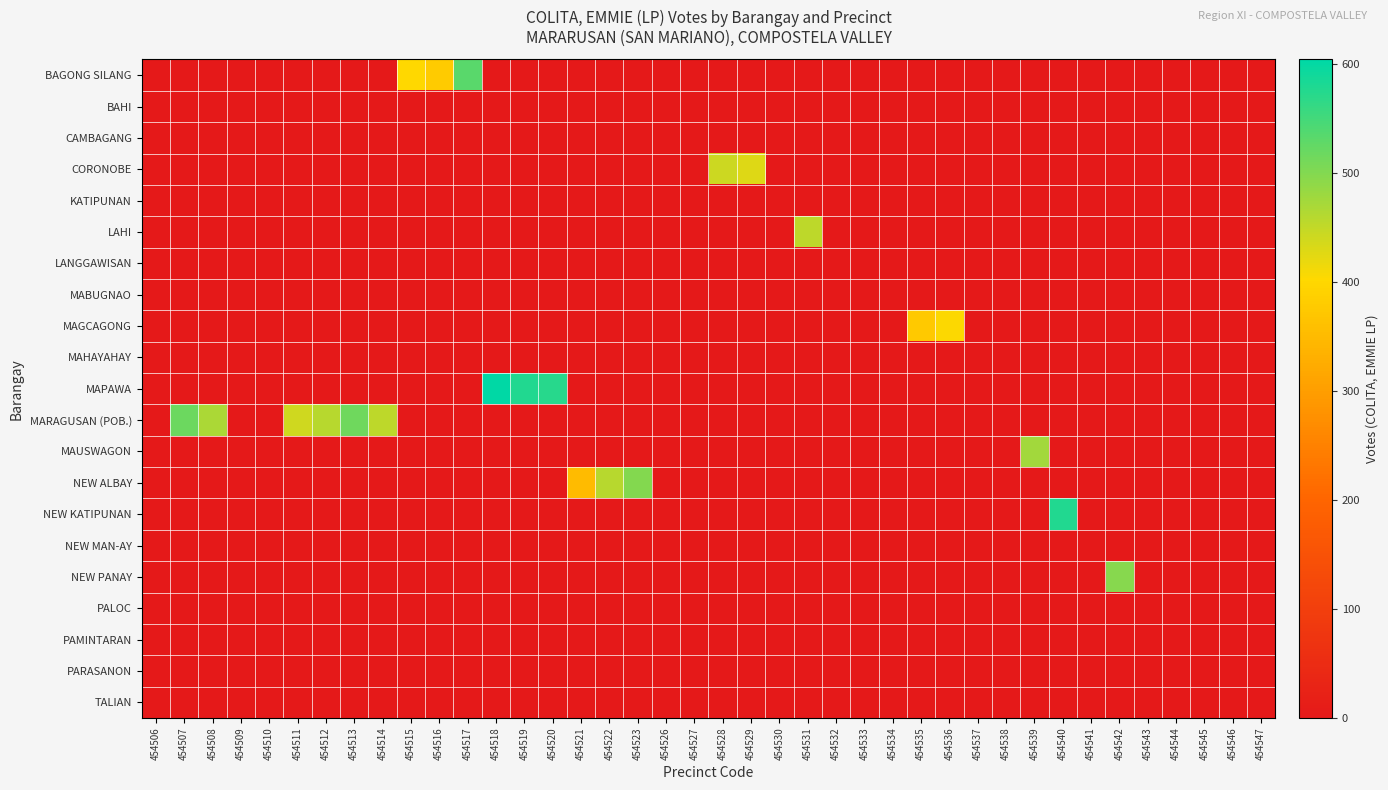

Which series changed the most between 454520 and 454545?

MAPAWA